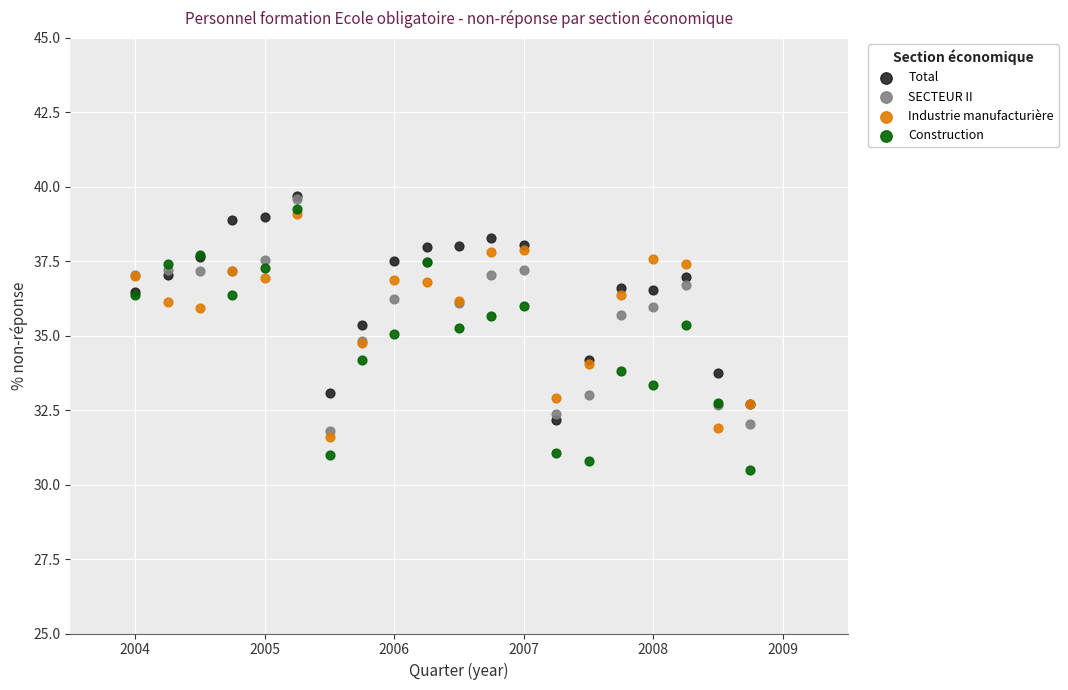

What are all the series names shown in the legend?

Total, SECTEUR II, Industrie manufacturière, Construction